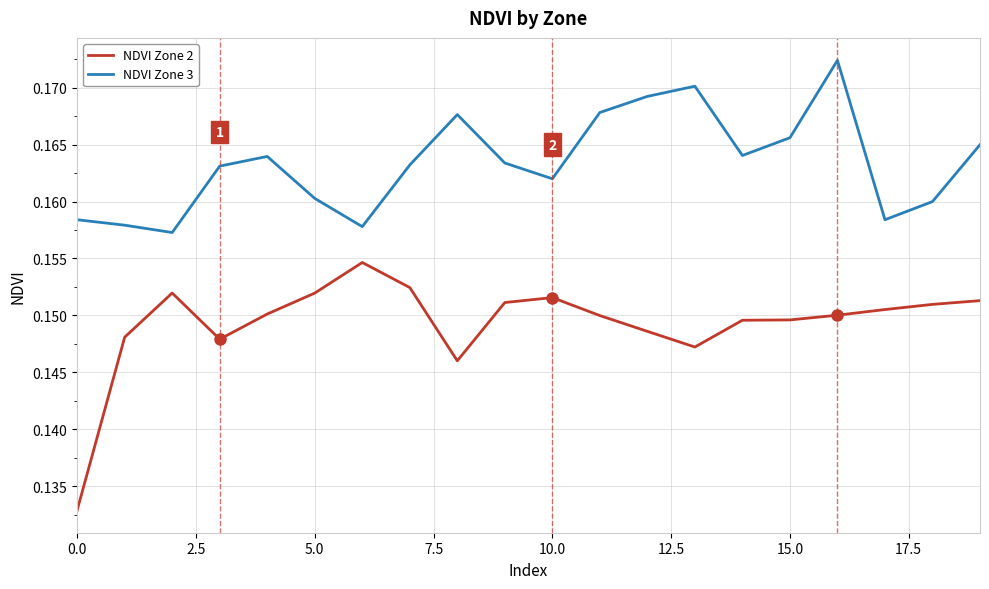

Which series has the widest spread of values?

NDVI Zone 2